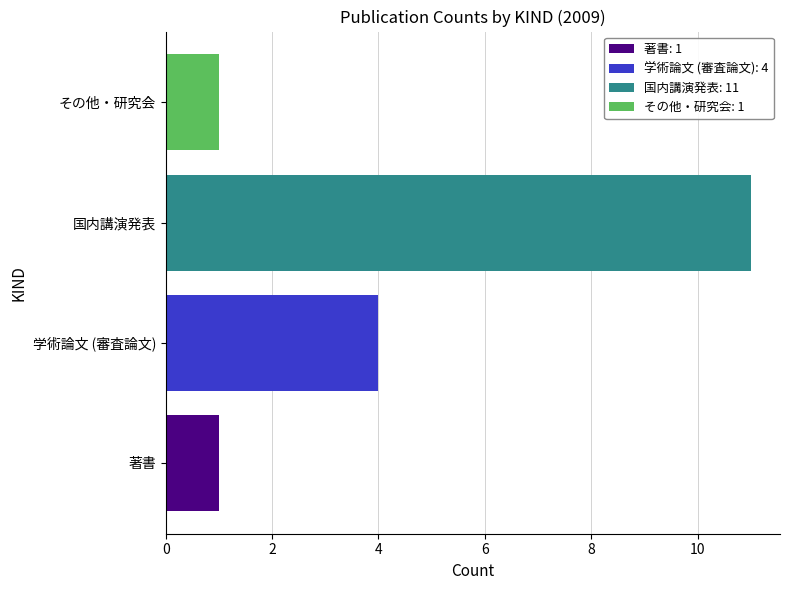

True or false: 国内講演発表 has a value of 0 at 学術論文 (審査論文).

True